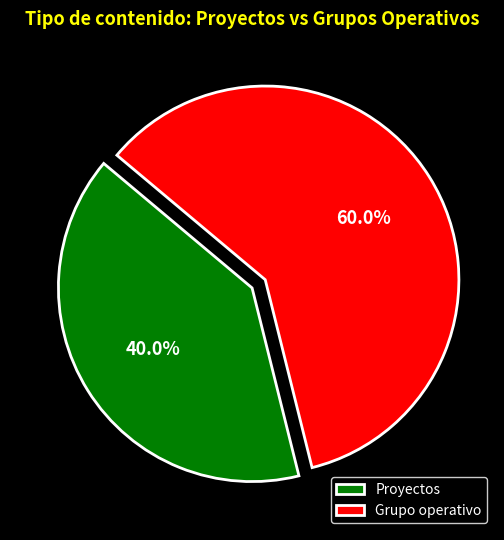

What is the largest slice in the pie chart?

Grupo operativo